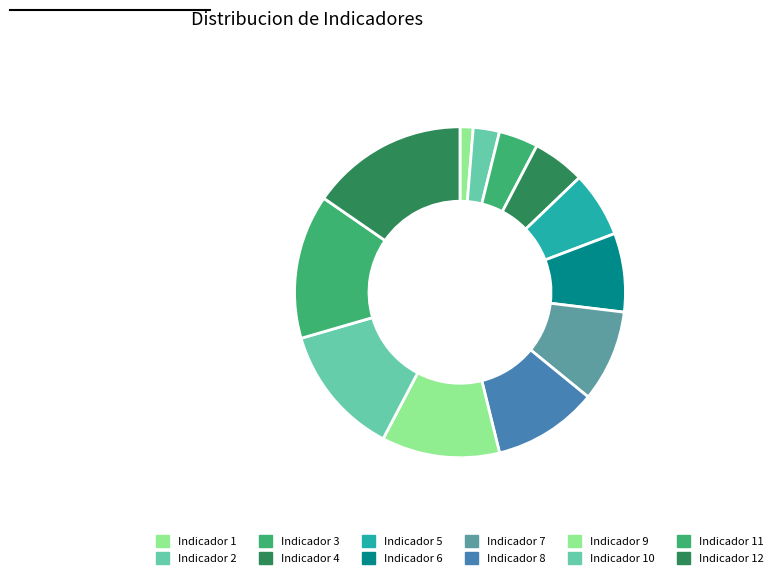

Rank the categories by value from highest to lowest.

Indicador 12, Indicador 11, Indicador 10, Indicador 9, Indicador 8, Indicador 7, Indicador 6, Indicador 5, Indicador 4, Indicador 3, Indicador 2, Indicador 1